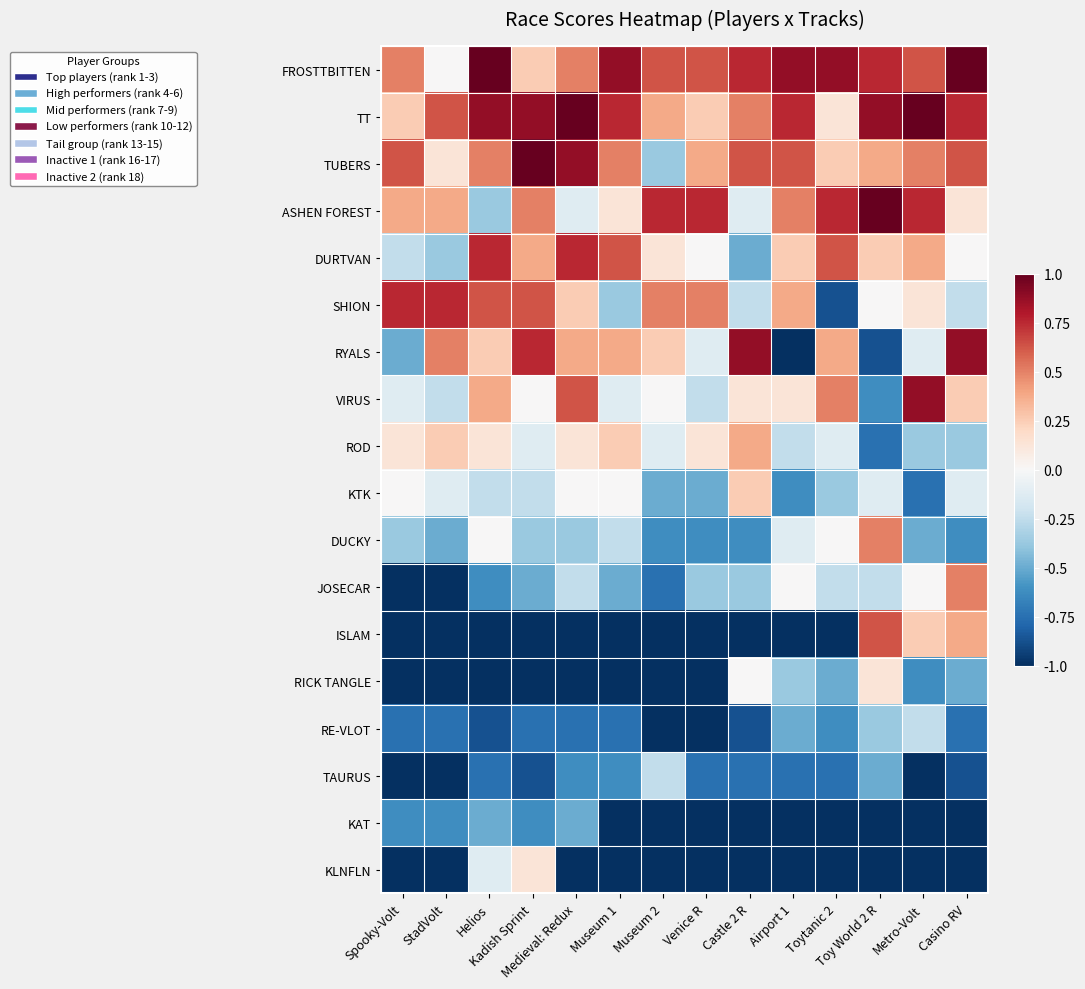

Which series has the largest total across all categories?

FROSTTBITTEN